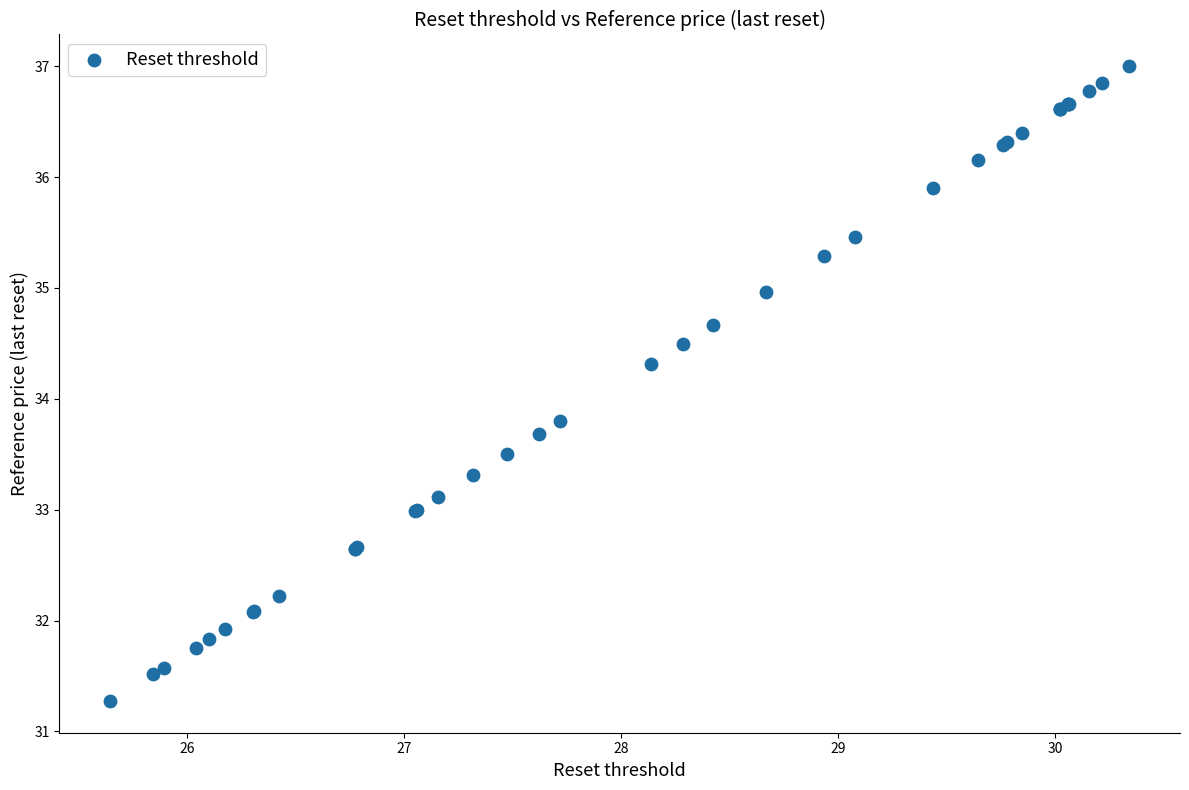

What Y value in the scatter plot is closest to 34?

33.8